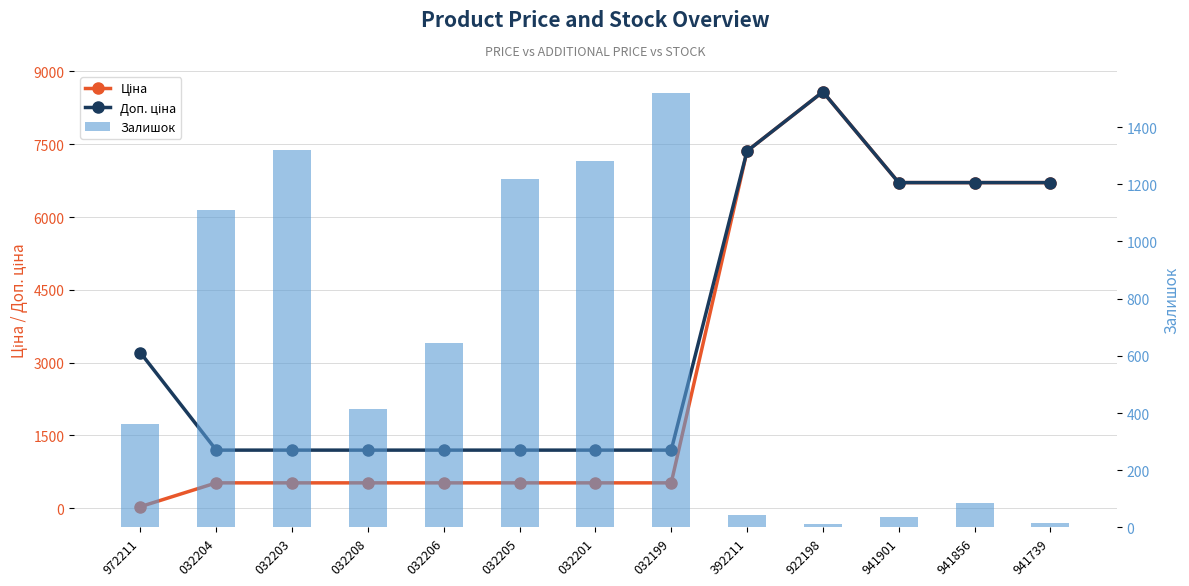

What is the value of the Залишок bar at the 12th from the left?

85.0